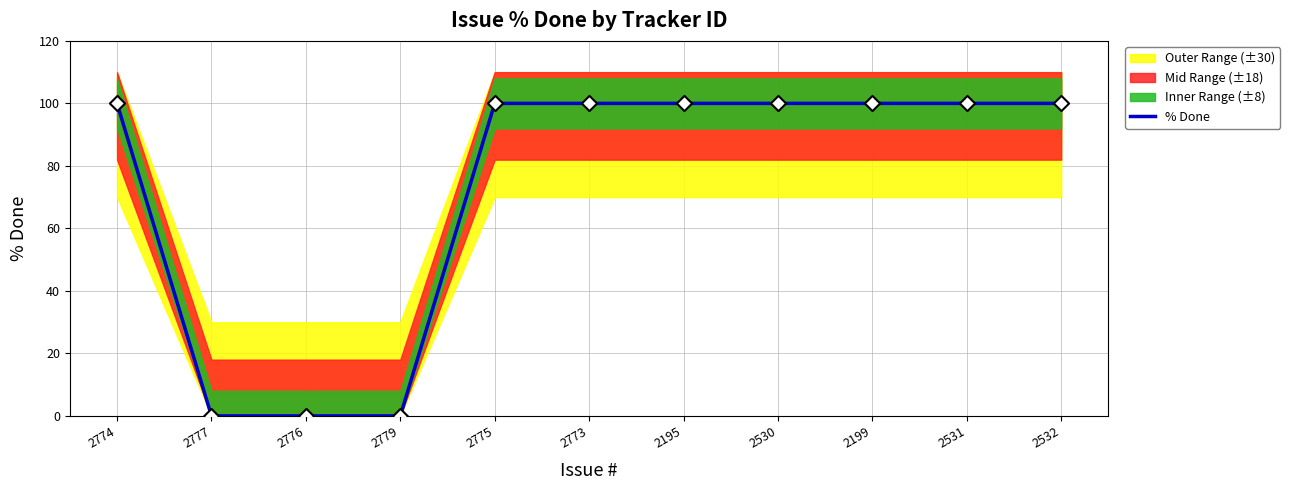

Between 2530 and 2776, which is larger?

2530